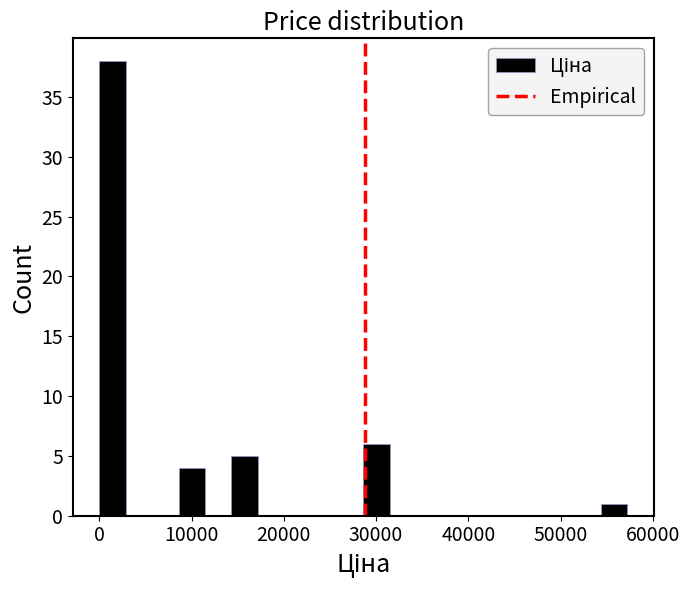

Around what value on the x-axis is the tallest bar? Give the approximate position of its centre, as read against the axis.

1000